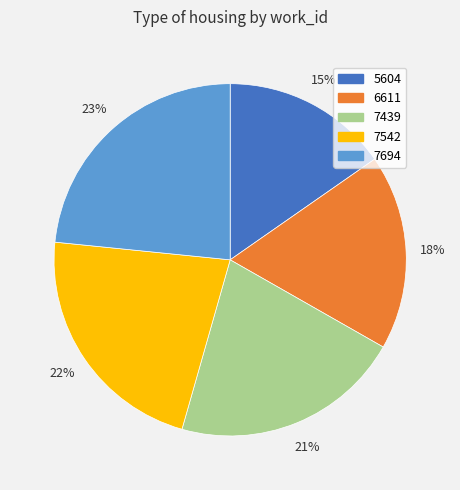

To the nearest percent, what is the difference between the largest and smallest slice percentages?

8%